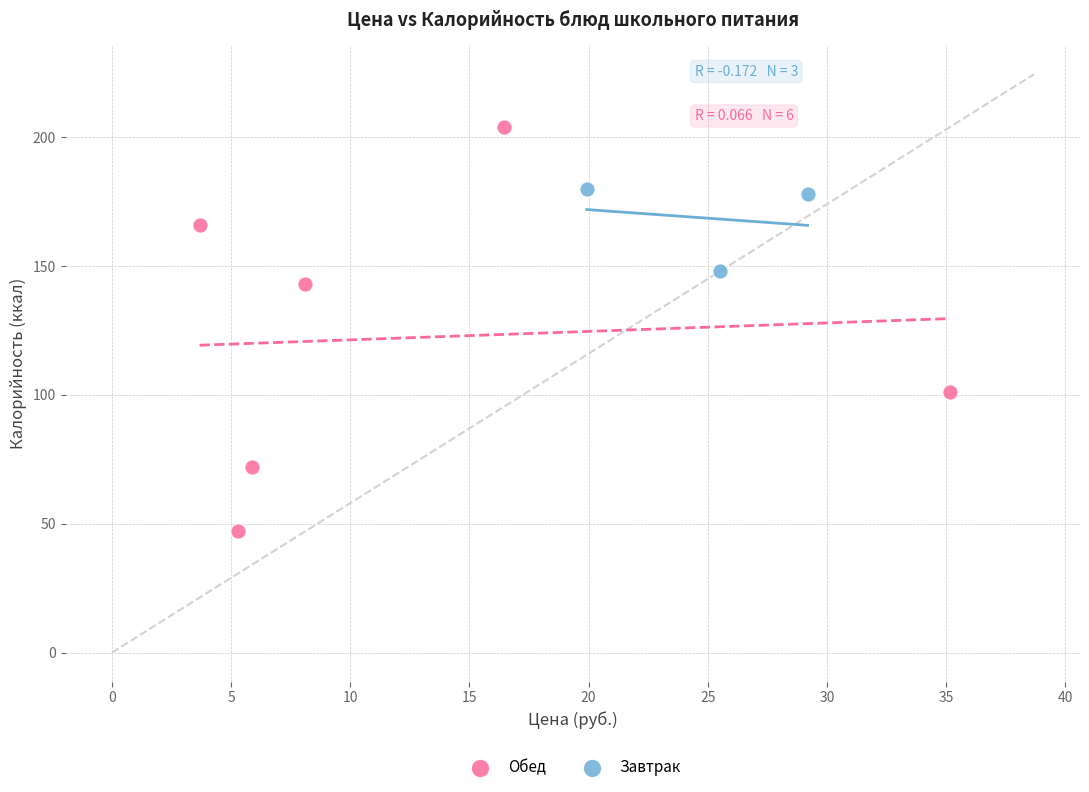

Which series has the largest Y range (max minus min)?

Обед